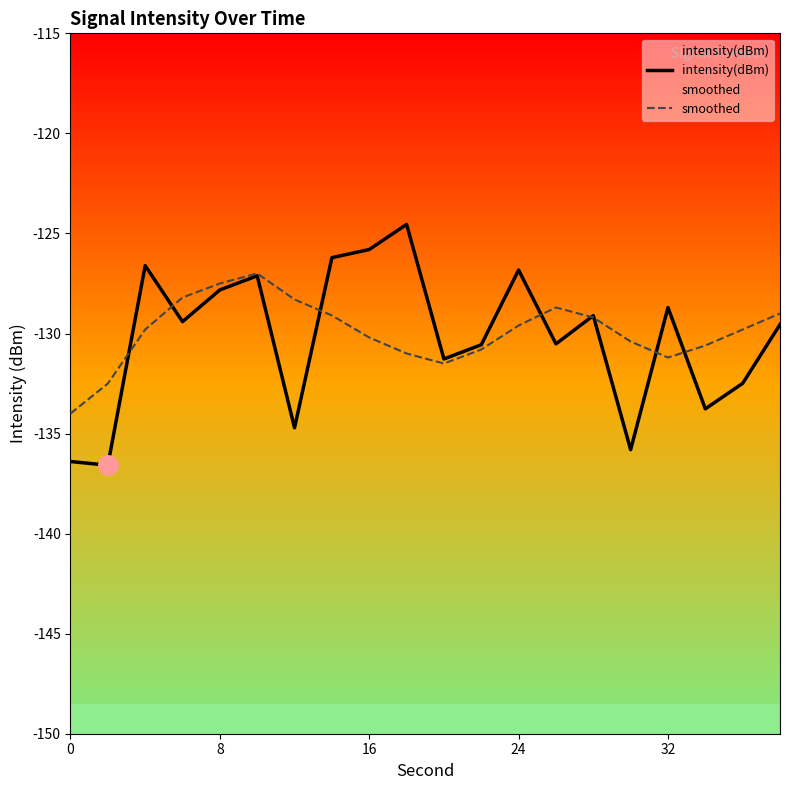

Rank the series by their maximum value, from highest to lowest.

intensity(dBm), smoothed